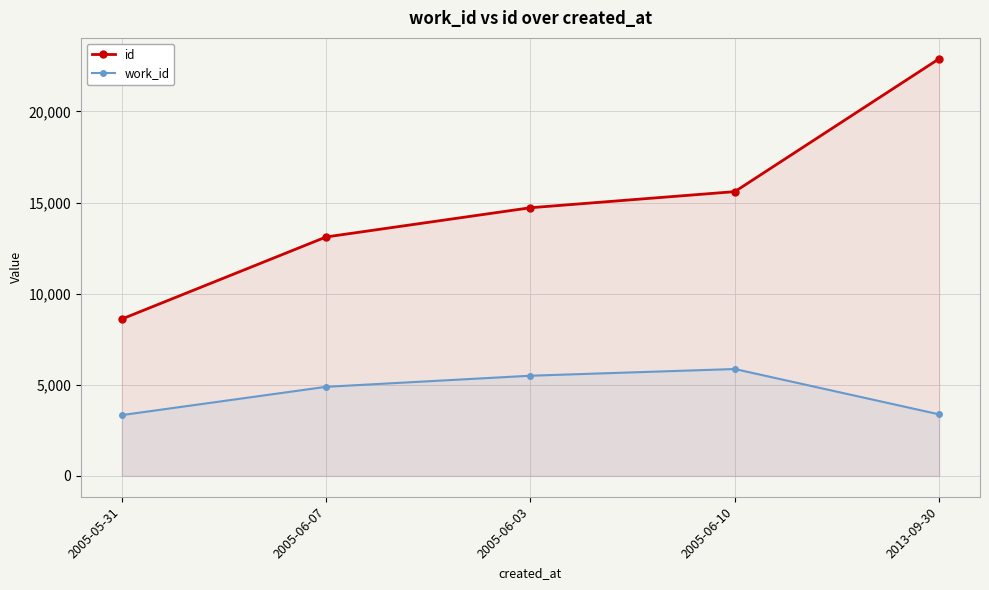

Is it true that id equals 15444 at 2005-05-31?

False